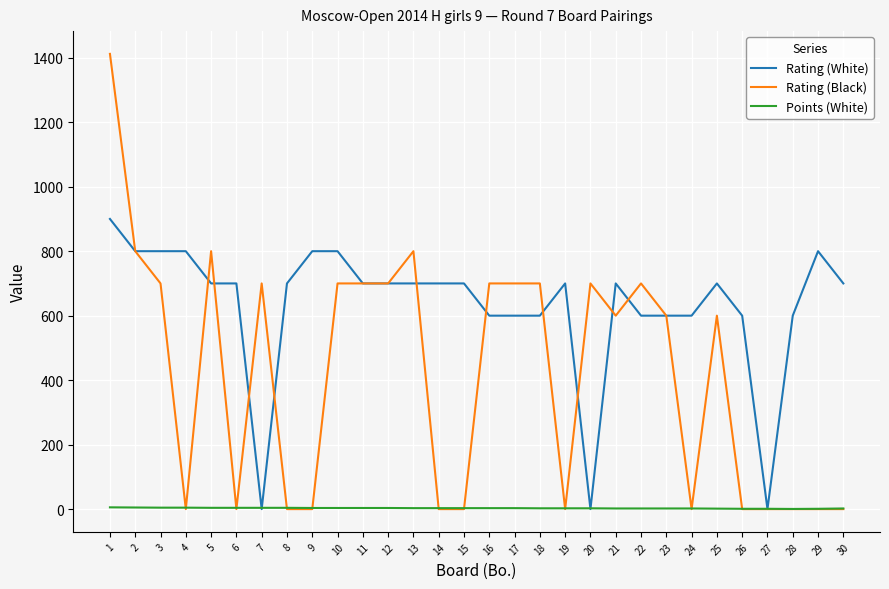

Which series ends up on top after the final intersection of Rating (White) and Points (White)?

Rating (White)